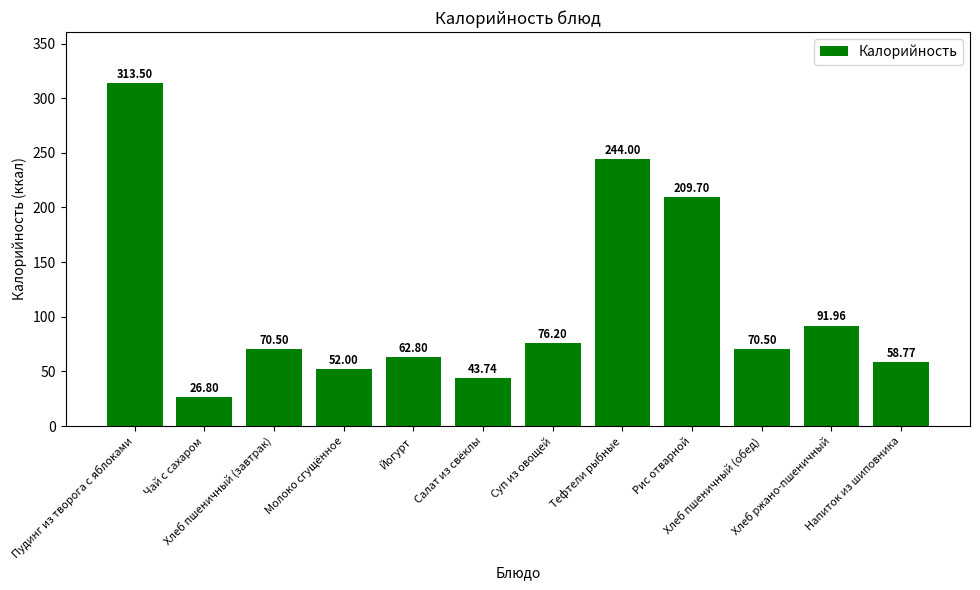

What is the average value?

110.0